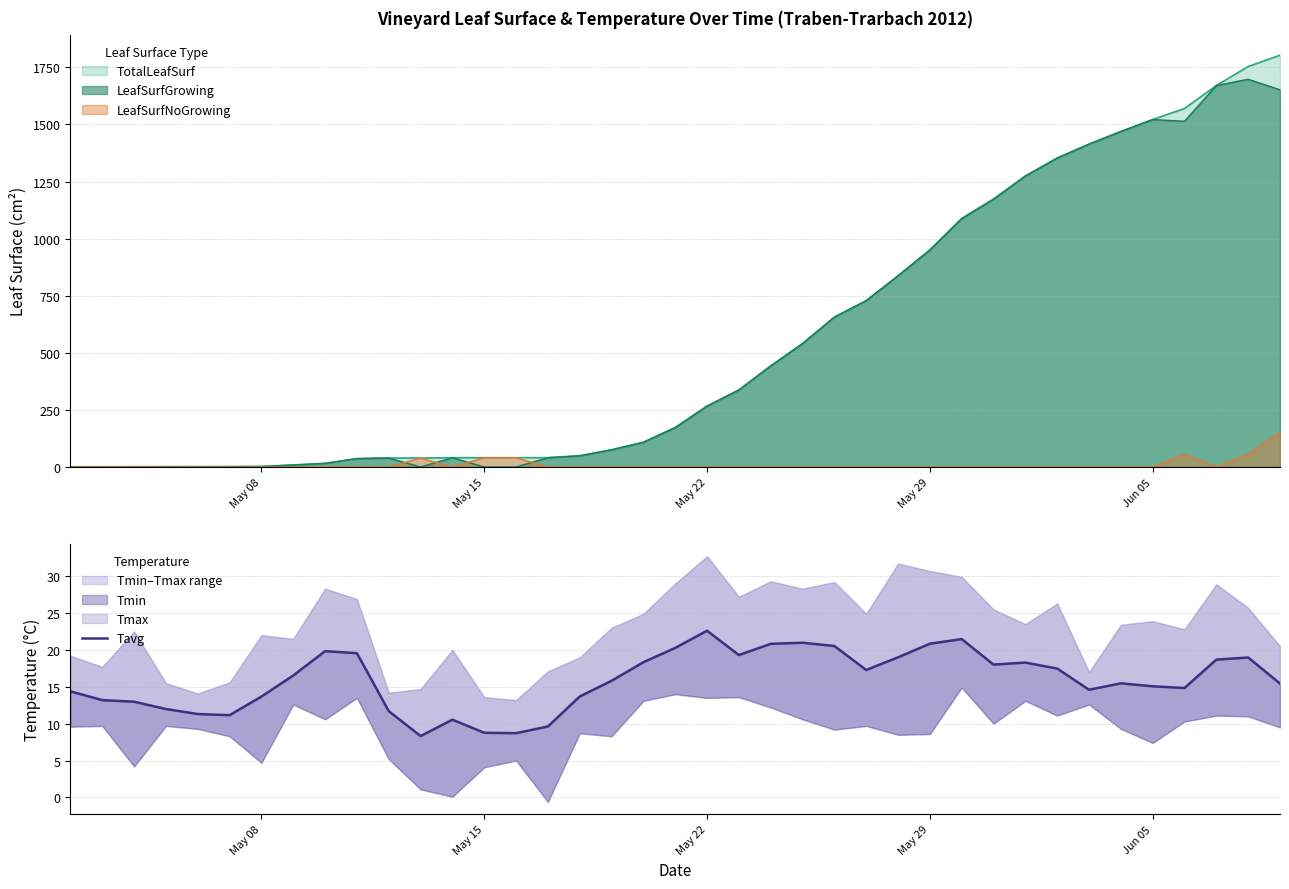

What is the highest value of the LeafSurfGrowing series?

1698.2